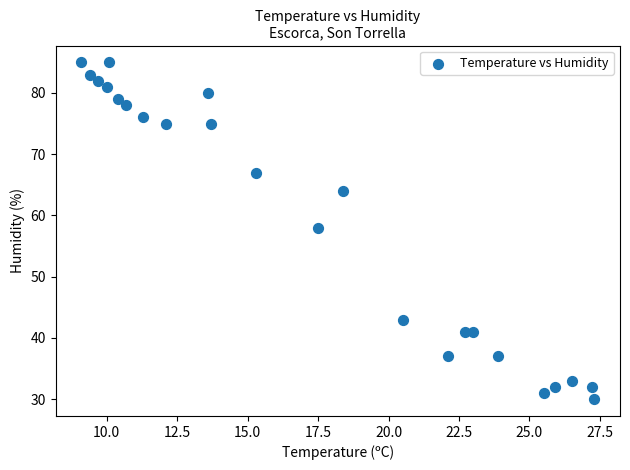

What is the range of Y values (max minus min)?

55